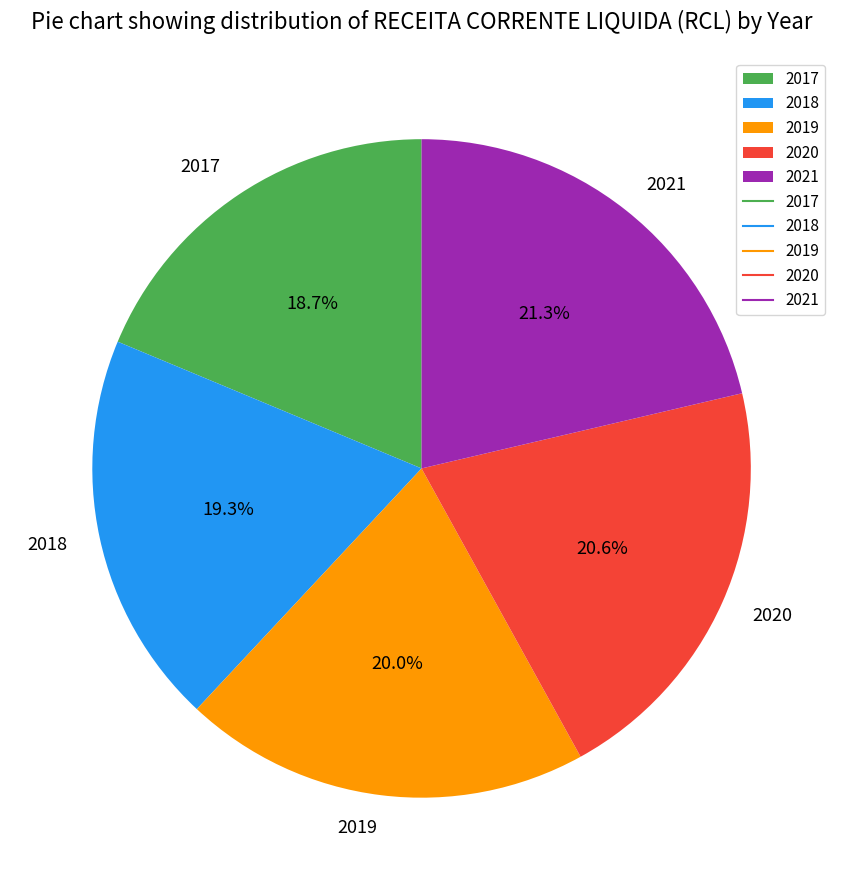

True or false: 2020 accounts for 21% of the total.

True